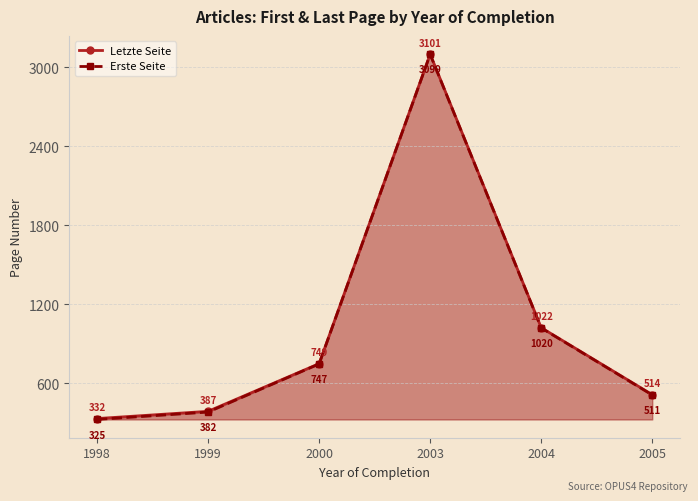

How many values in the Letzte Seite series exceed 749?

3